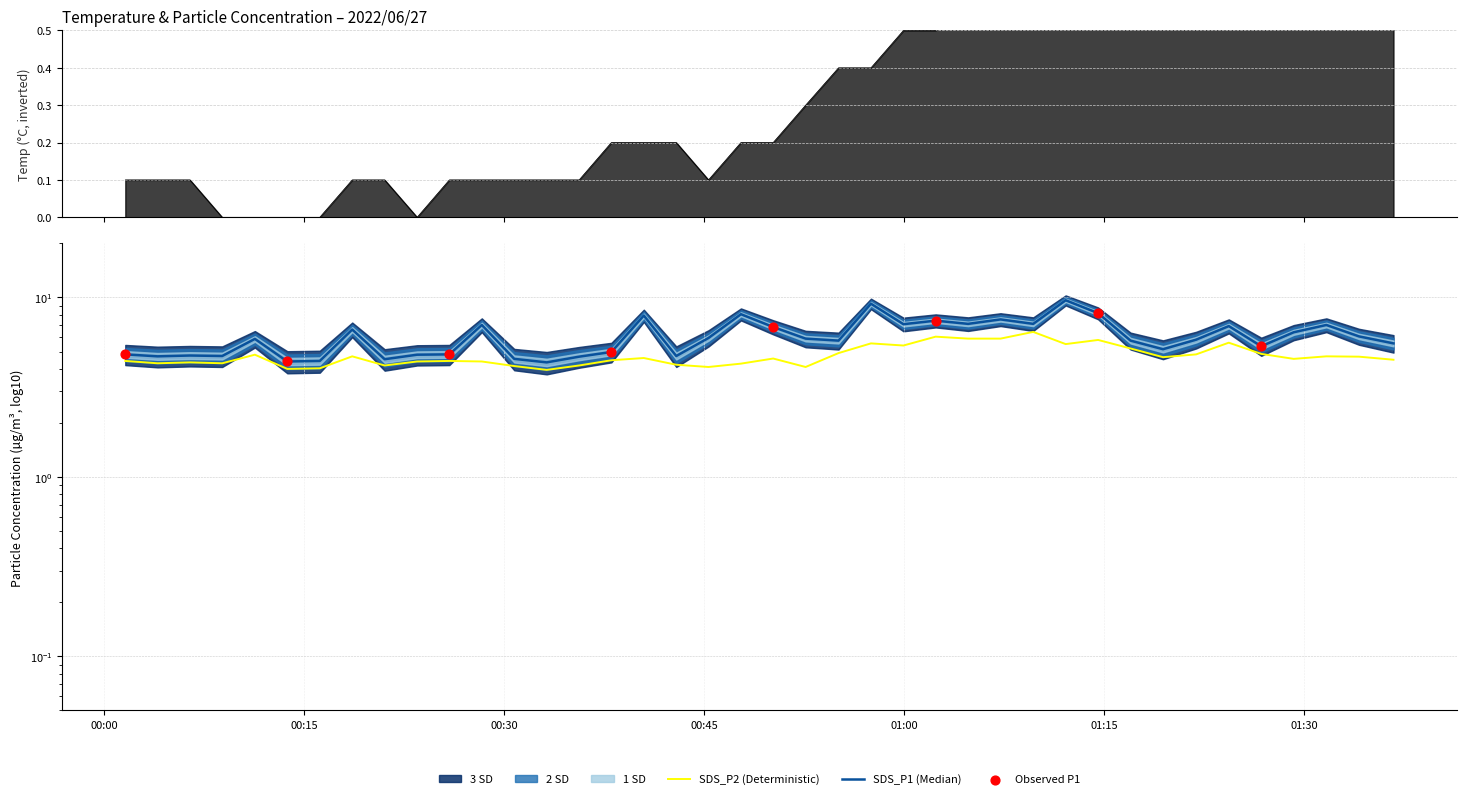

Which series reaches the maximum Y coordinate?

SDS_P1